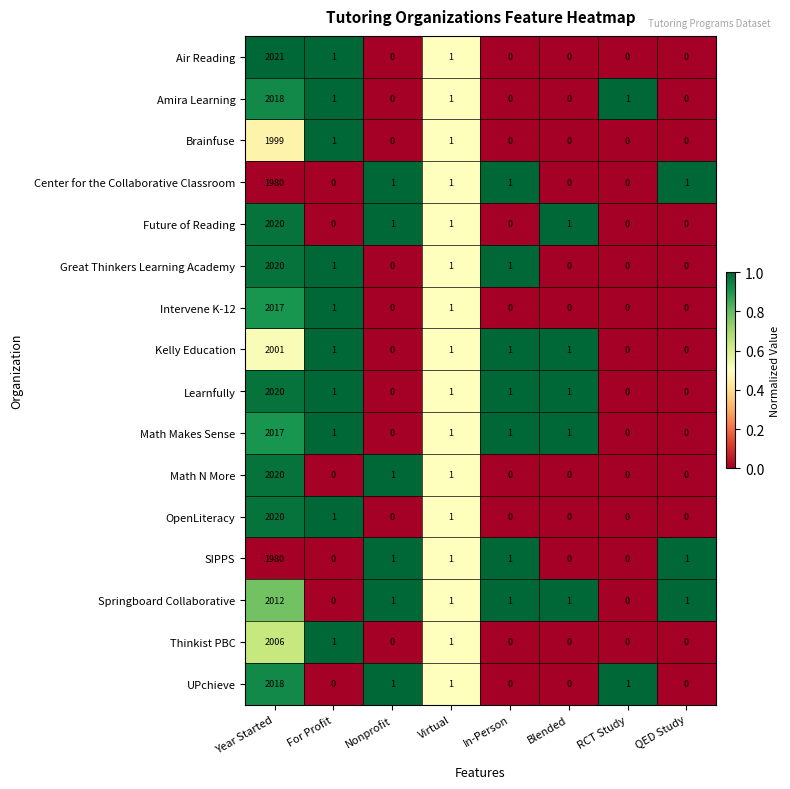

Is it true that Future of Reading equals 804 at In-Person?

False